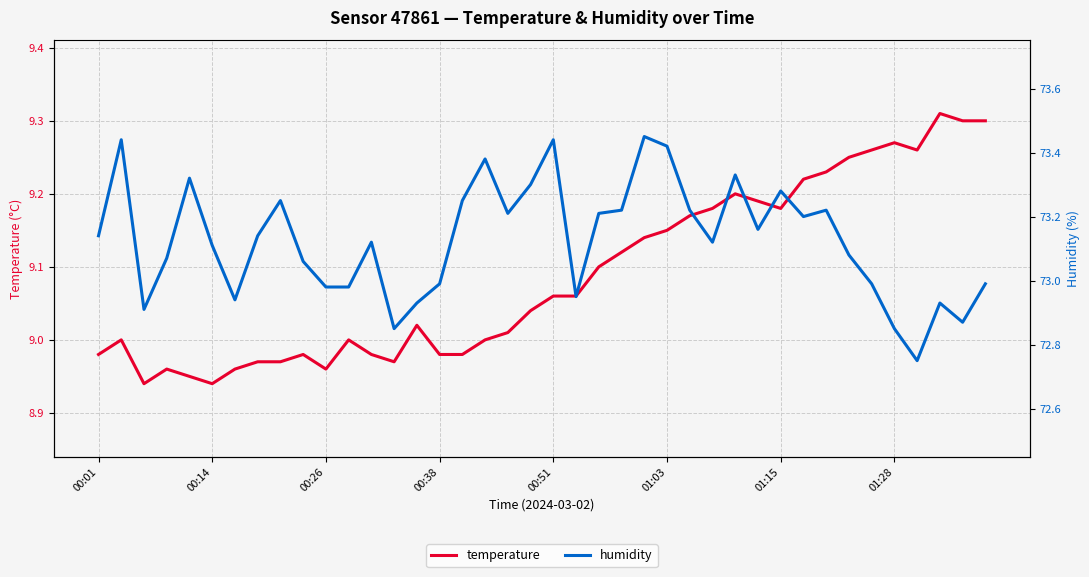

Reading left to right, extract all data points from this chart.

temperature: 9.0	9.0	8.9	9.0	8.9	8.9	9.0	9.0	9.0	9.0	9.0	9.0	9.0	9.0	9.0	9.0	9.0	9.0	9.0	9.0	9.1	9.1	9.1	9.1	9.1	9.2	9.2	9.2	9.2	9.2	9.2	9.2	9.2	9.2	9.3	9.3	9.3	9.3	9.3	9.3
humidity: 73.1	73.4	72.9	73.1	73.3	73.1	72.9	73.1	73.2	73.1	73.0	73.0	73.1	72.8	72.9	73.0	73.2	73.4	73.2	73.3	73.4	73.0	73.2	73.2	73.5	73.4	73.2	73.1	73.3	73.2	73.3	73.2	73.2	73.1	73.0	72.8	72.8	72.9	72.9	73.0